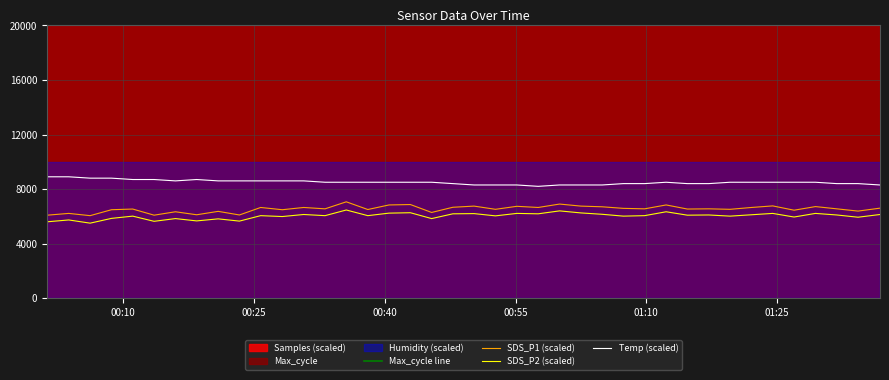

True or false: Temp (scaled) and SDS_P1 (scaled) cross at least once.

False